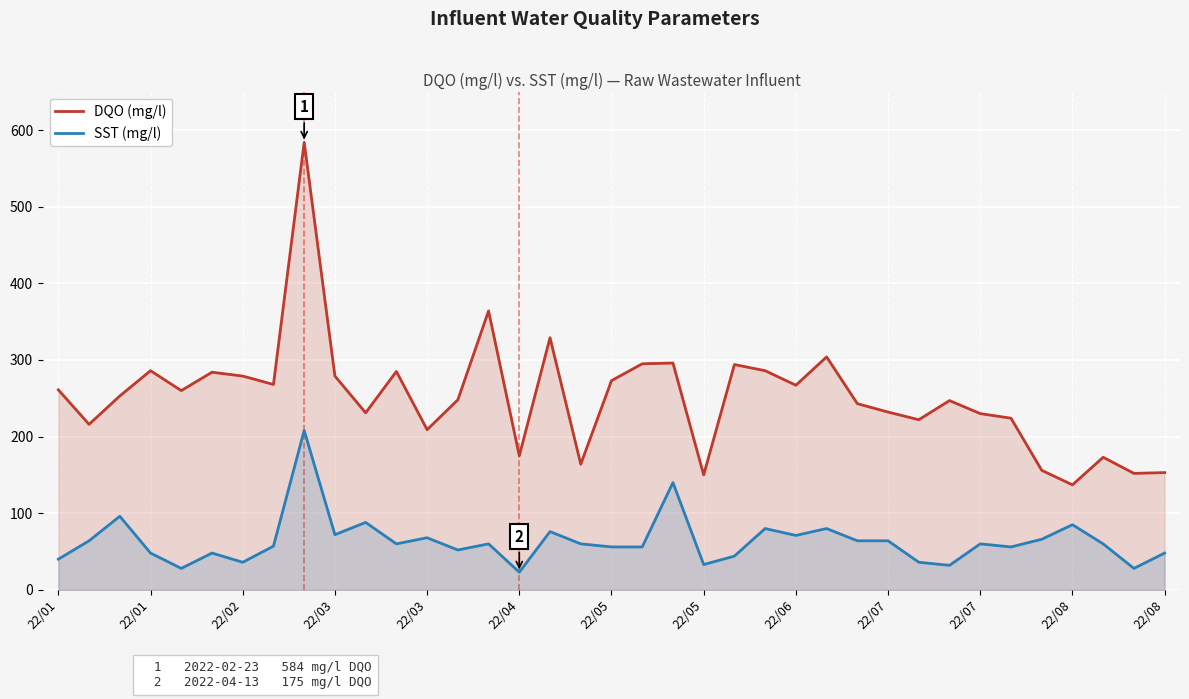

What value does the SST (mg/l) series have at 33, to the nearest 5?

85